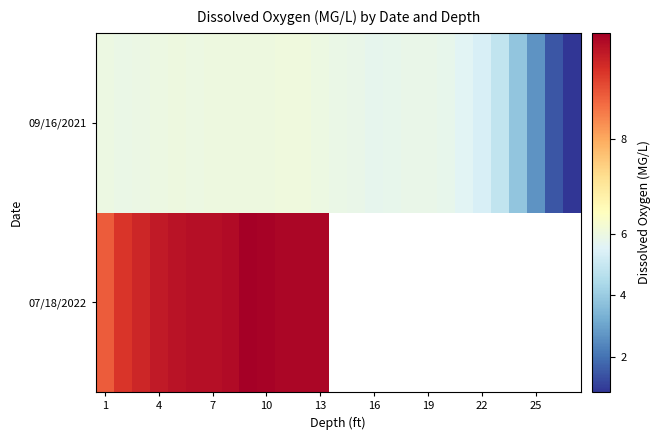

Rank the series by their maximum value, from highest to lowest.

07/18/2022, 09/16/2021